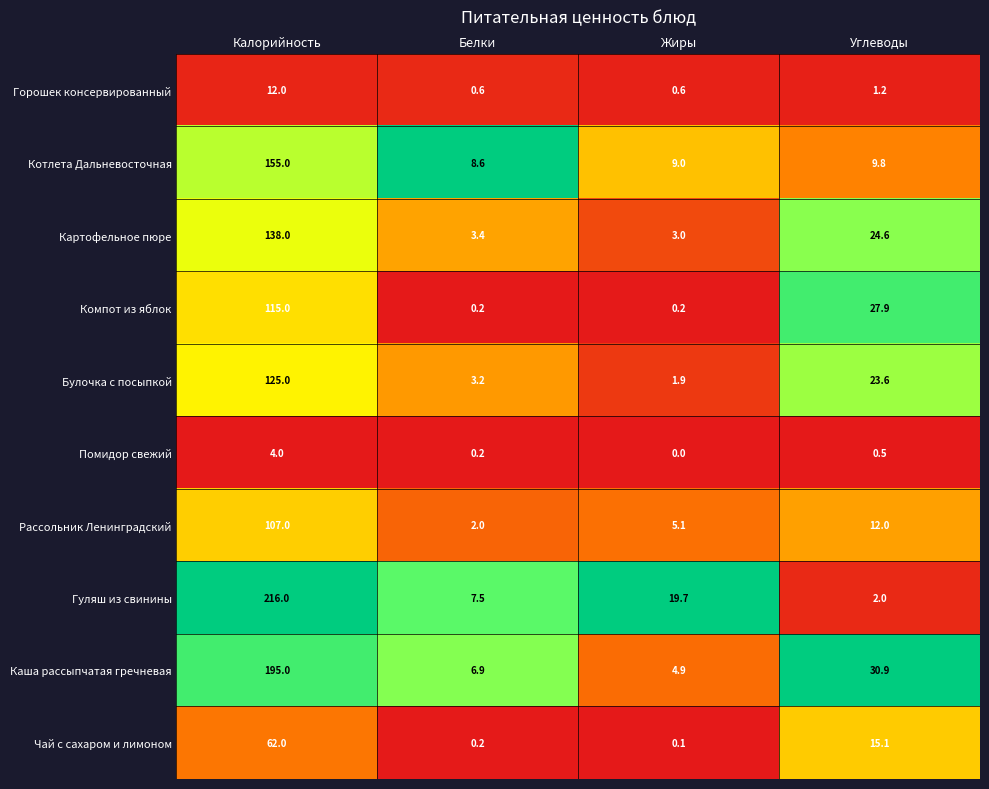

At which label does Чай с сахаром и лимоном first exceed 15?

Калорийность